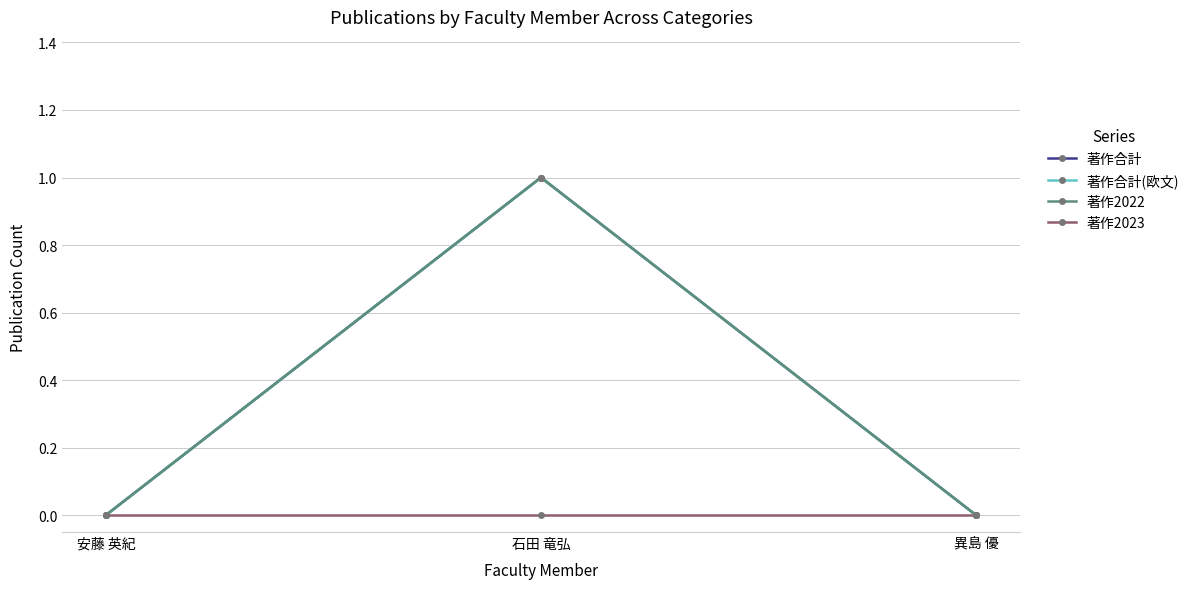

Is the value of 著作合計 at 安藤 英紀 greater than the value of 著作合計(欧文) at 安藤 英紀?

No